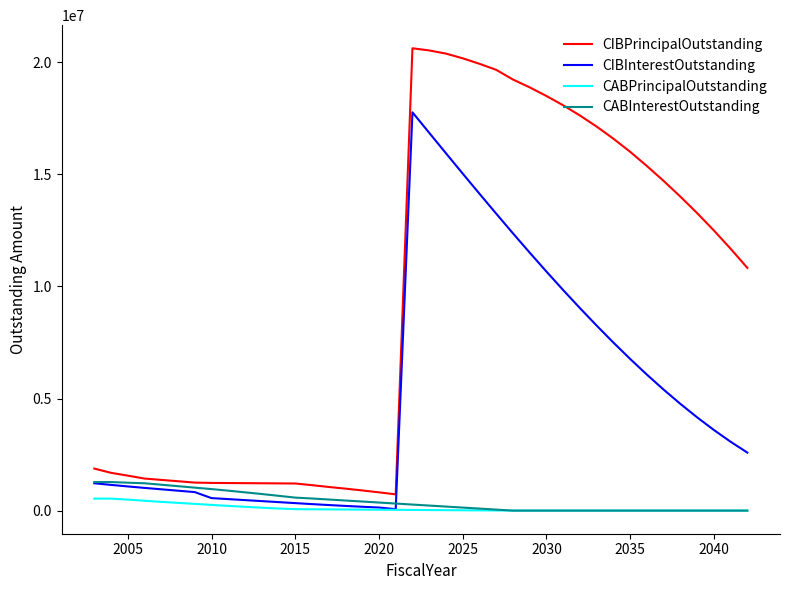

Which series has the largest total across all categories?

CIBPrincipalOutstanding